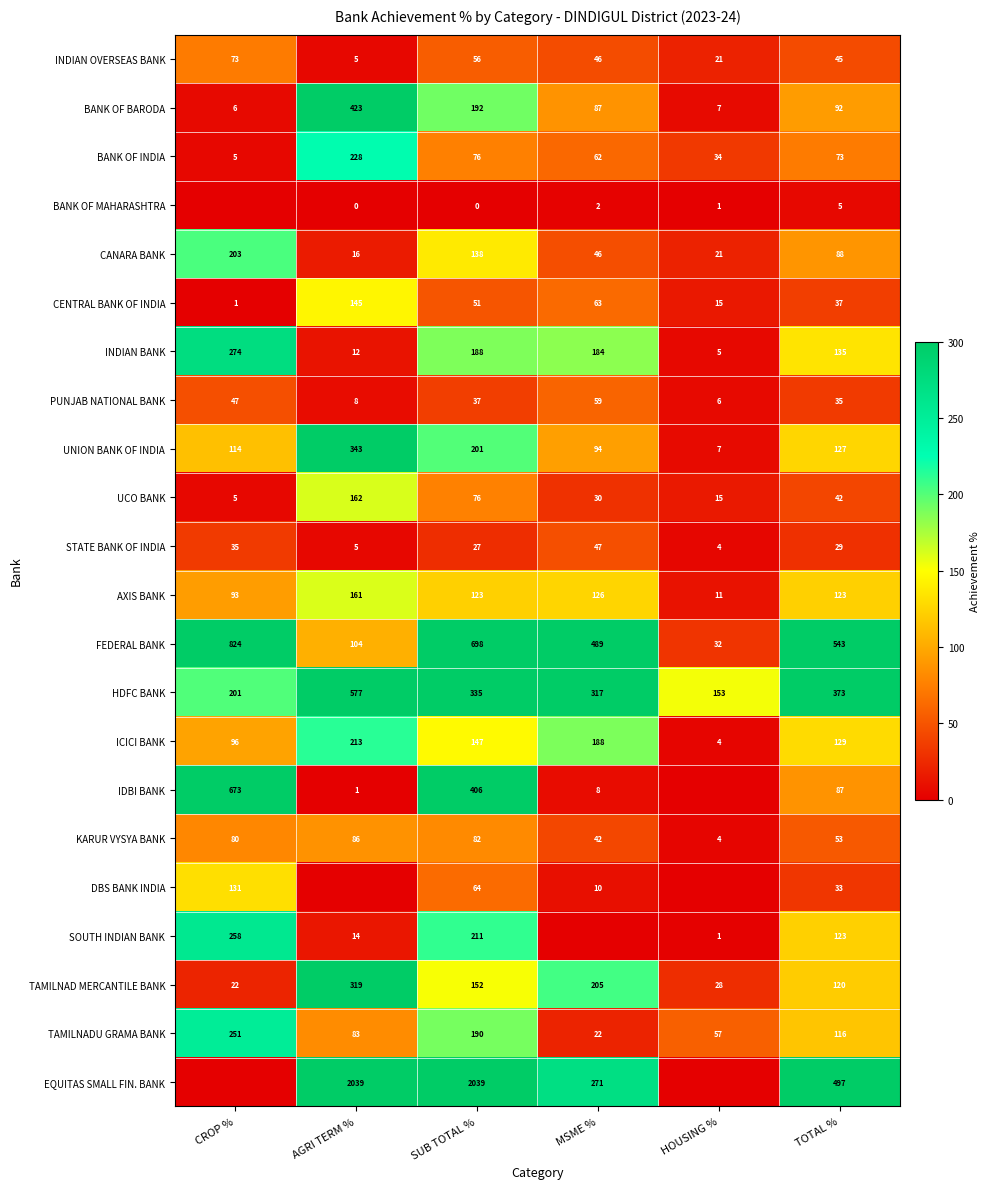

At which label does BANK OF BARODA reach its minimum?

CROP %